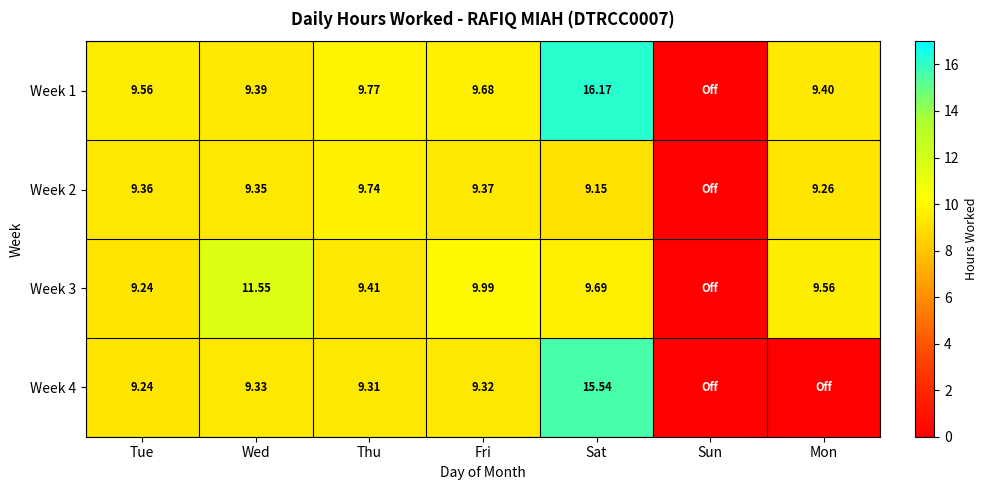

What is the greatest value displayed?

16.2